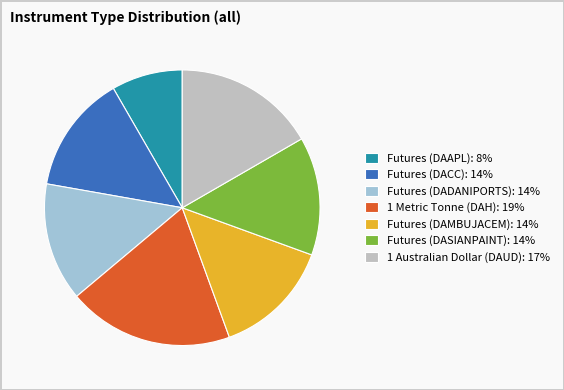

Which category has the smallest portion of the pie?

Futures (DAAPL): 8%